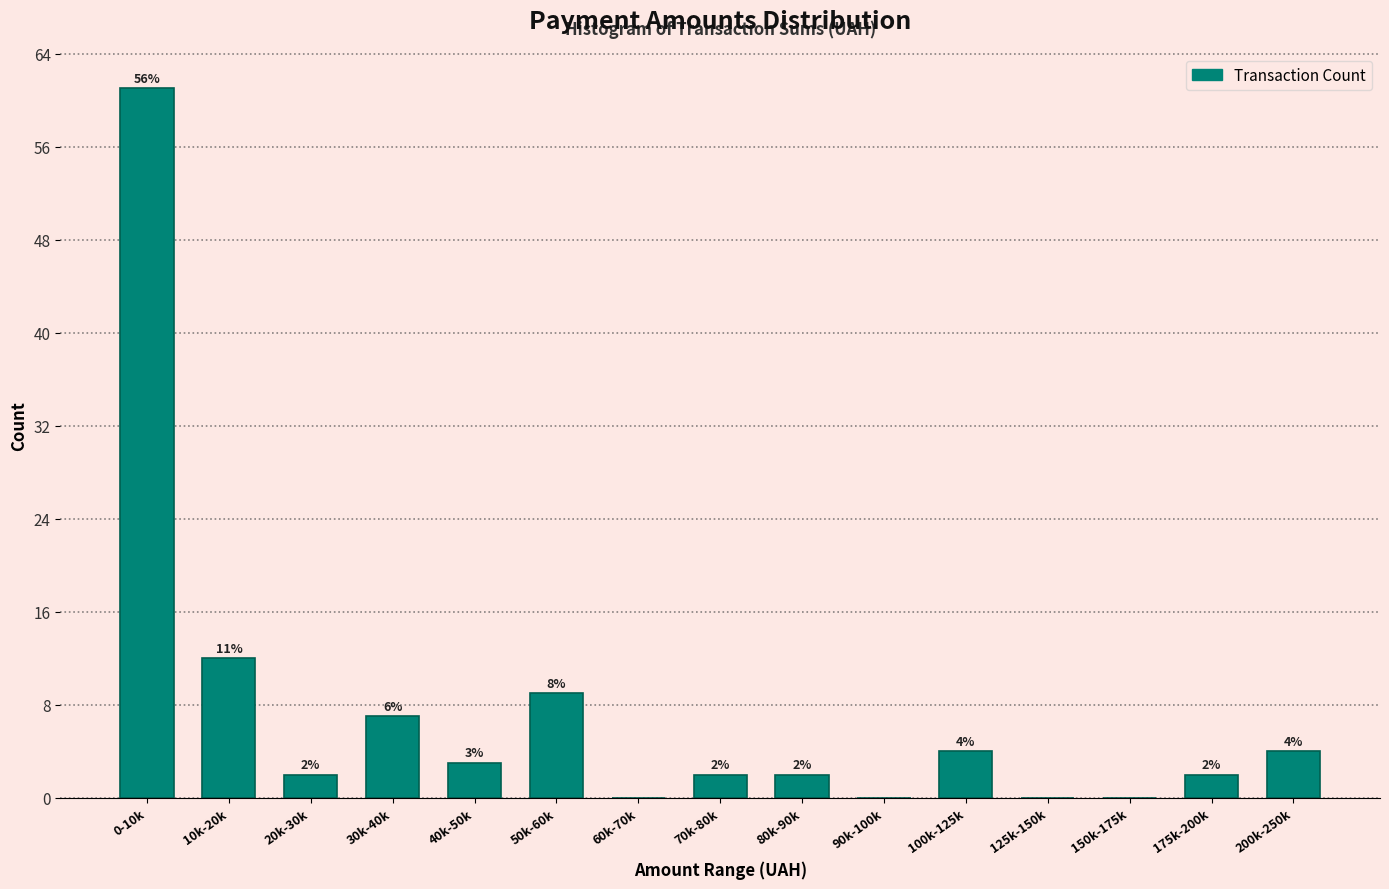

Reading left to right, what are all the values shown in this chart?

0-10k=61	10k-20k=12	20k-30k=2	30k-40k=7	40k-50k=3	50k-60k=9	60k-70k=0	70k-80k=2	80k-90k=2	90k-100k=0	100k-125k=4	125k-150k=0	150k-175k=0	175k-200k=2	200k-250k=4